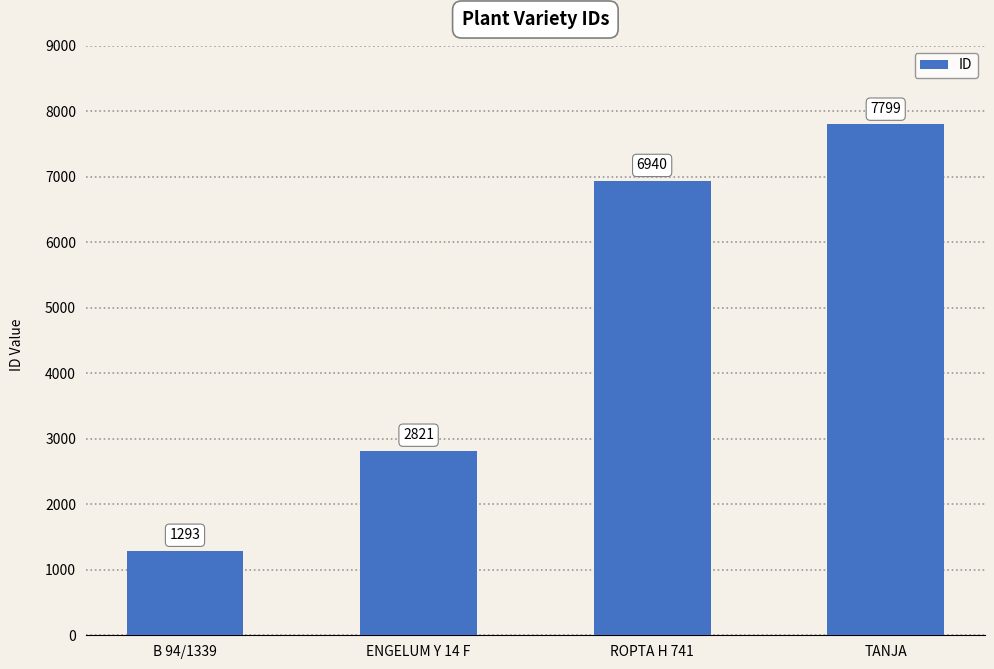

True or false: the data shows 10383 at ROPTA H 741.

False